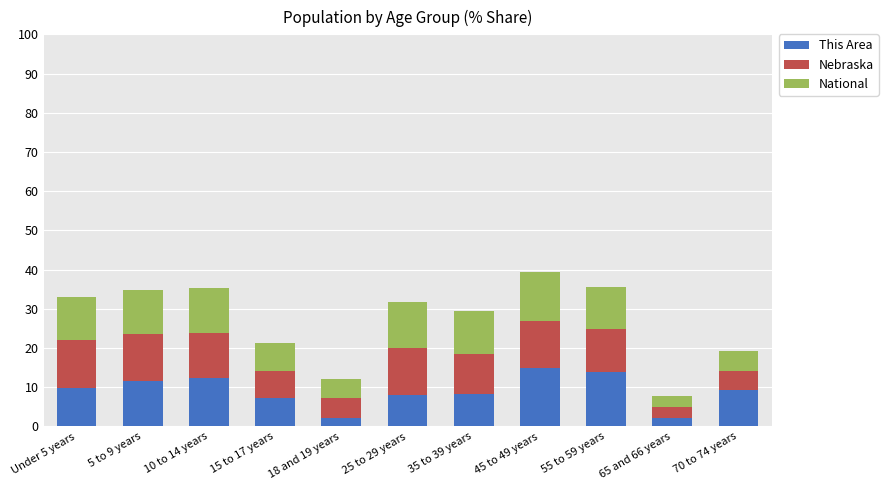

What is the difference between the second highest and second lowest values in the This Area series?

11.6